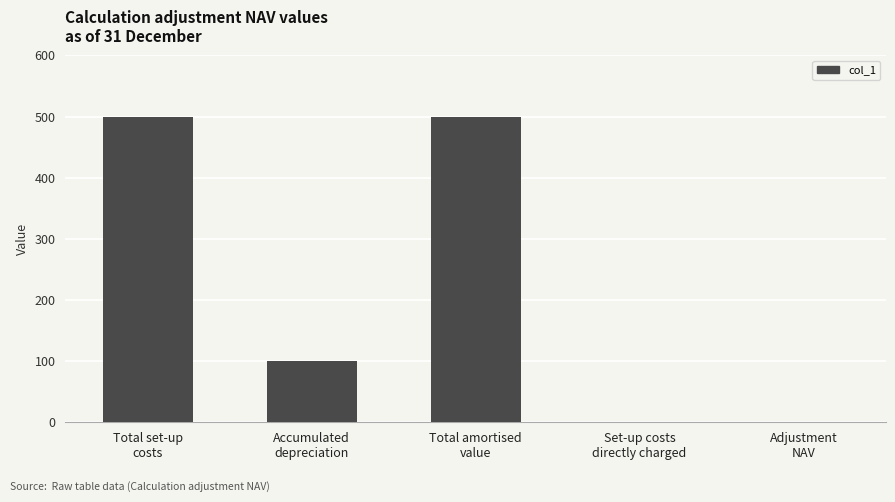

What is the greatest value displayed?

500